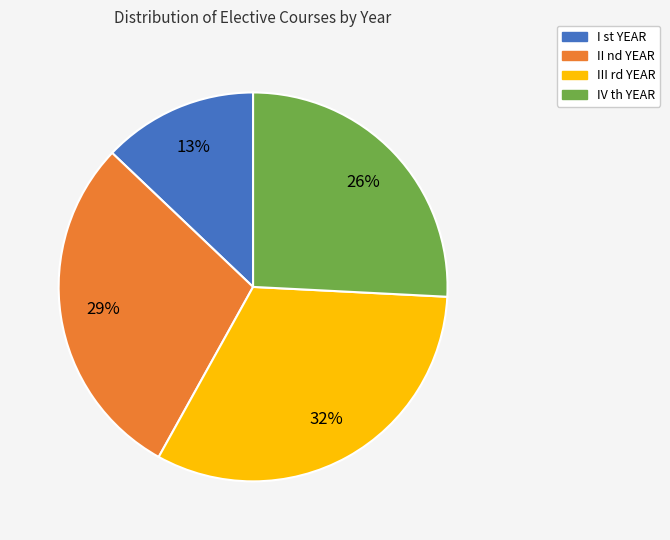

Is there a majority slice in this chart?

No